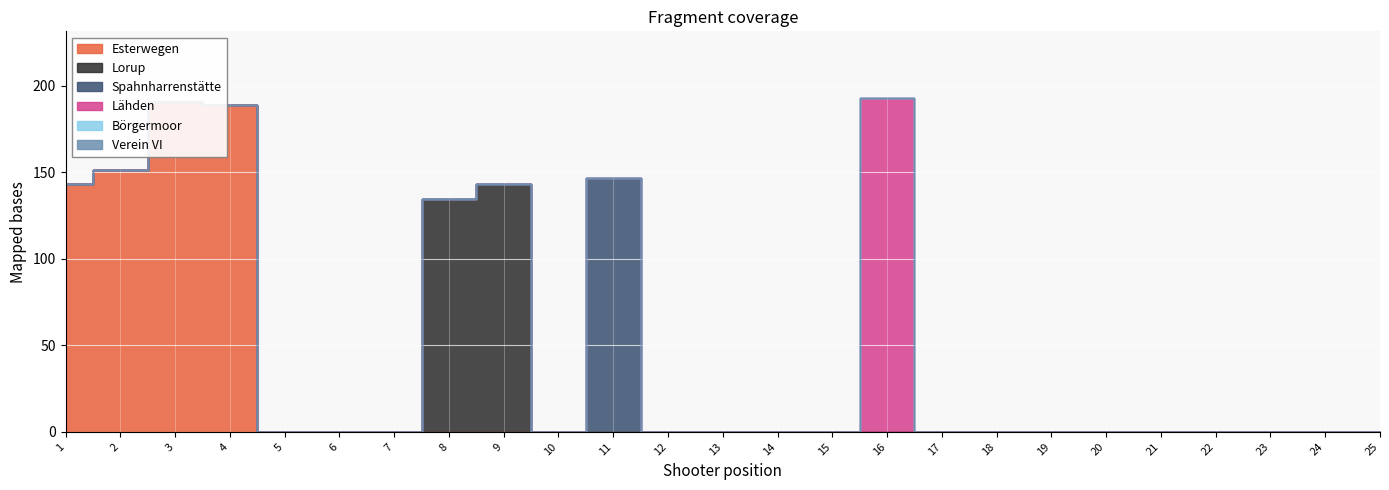

Is the value of Spahnharrenstätte at 18 greater than the value of Verein VI at 12?

No